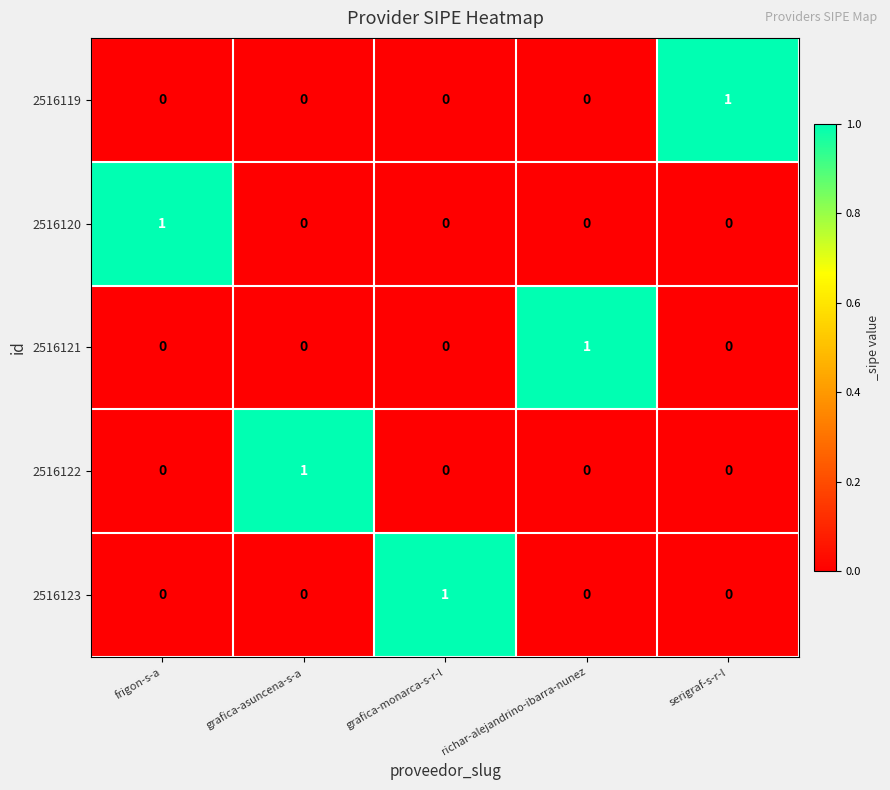

The value of 2516120 at grafica-asuncena-s-a is 0. True or false?

True